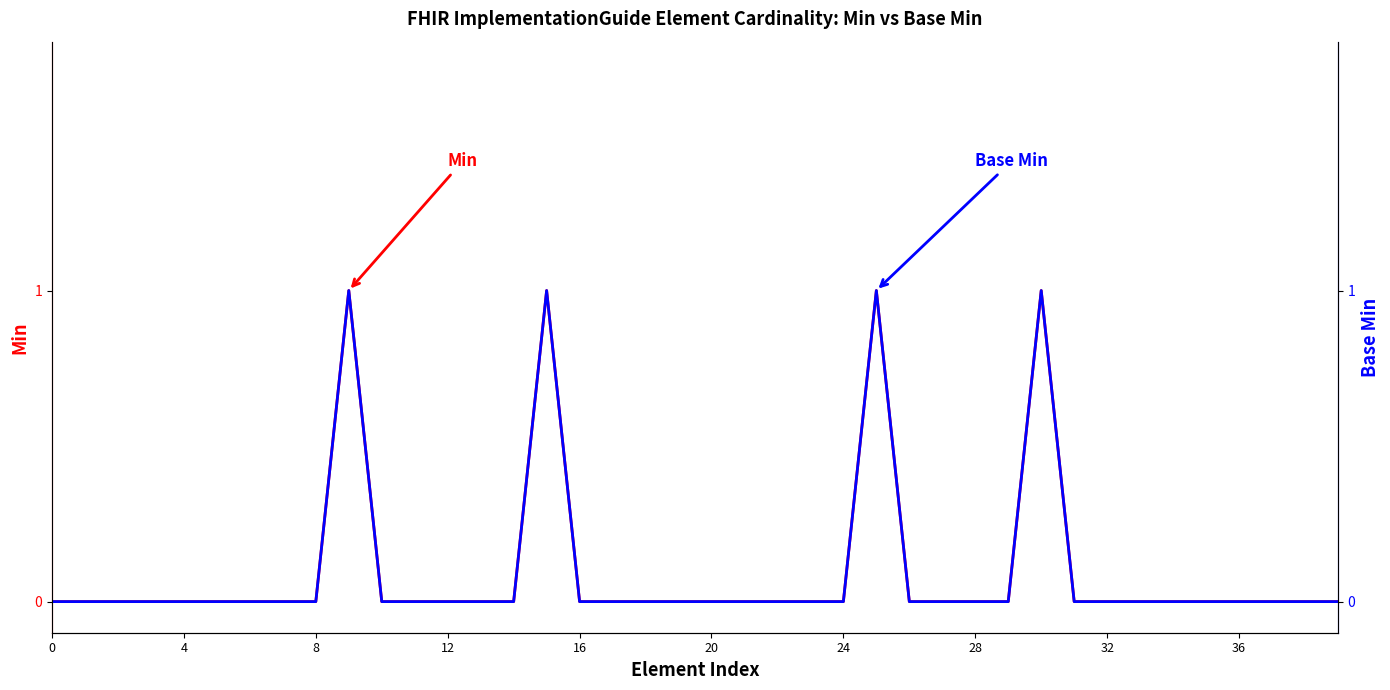

True or false: Base Min has a value of 1 at 30.

True